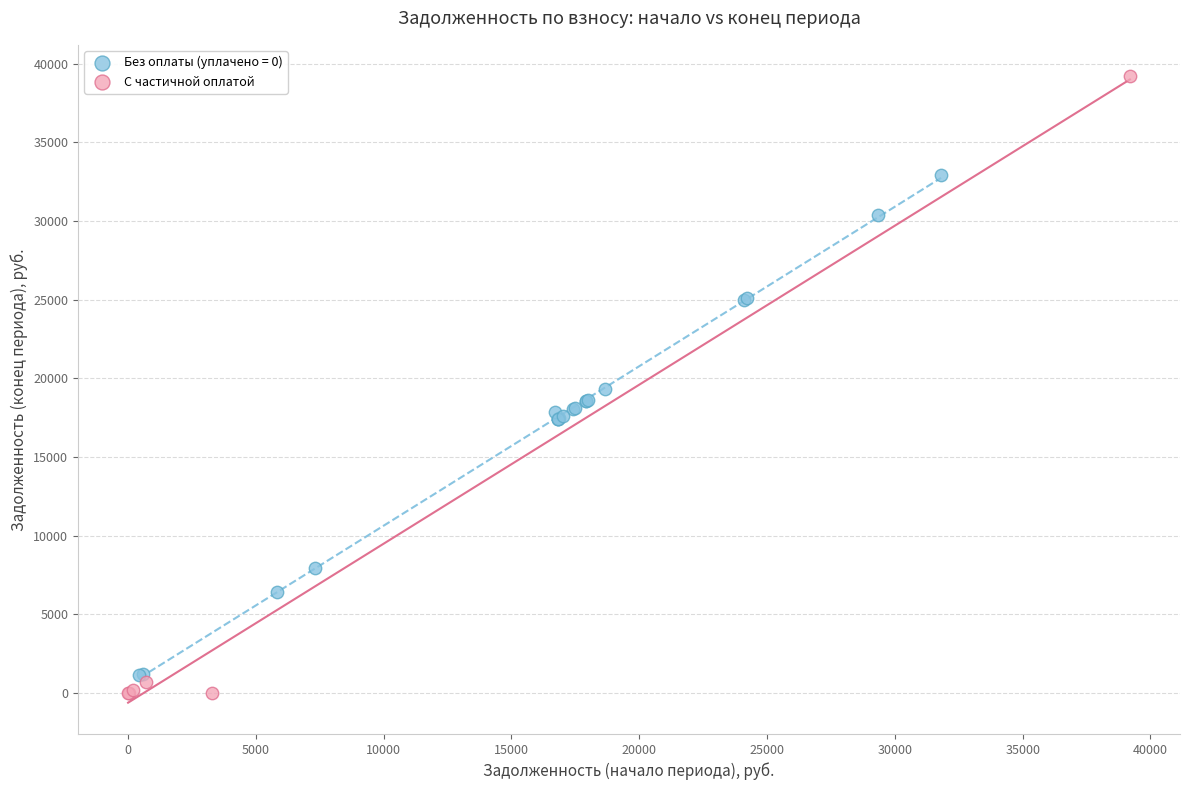

Which series contains the highest Y value?

С частичной оплатой